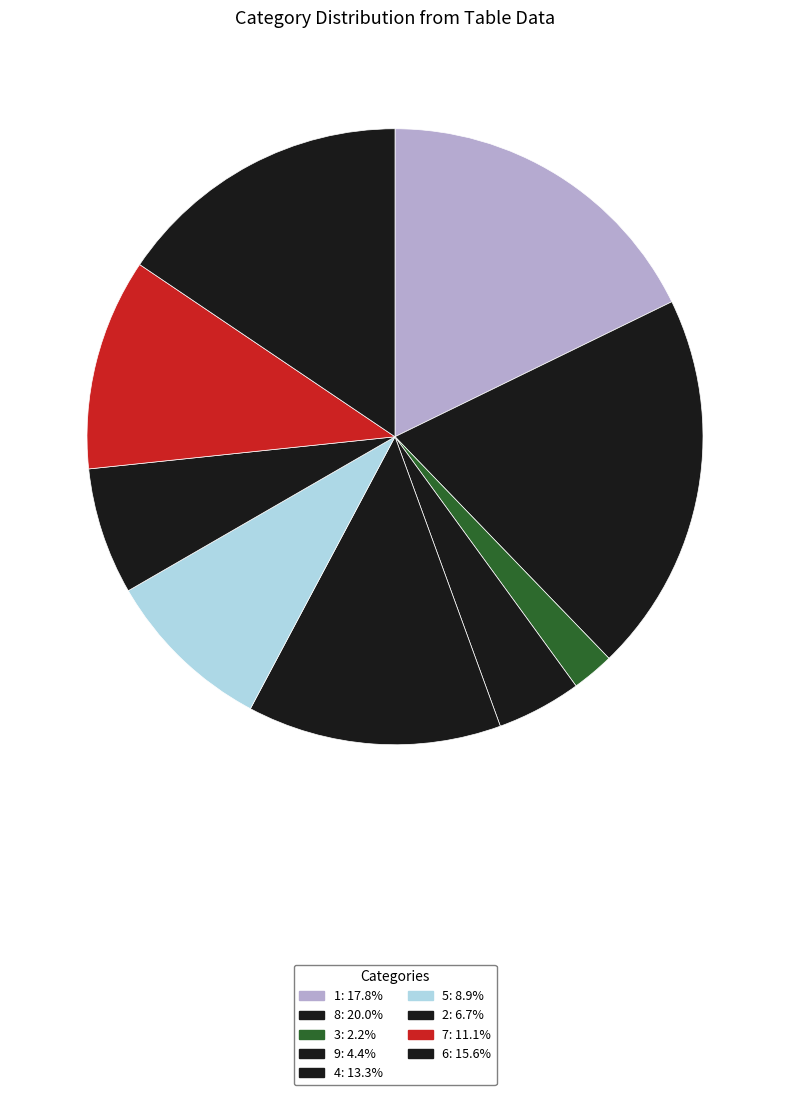

To the nearest percent, what is the average slice percentage?

11%